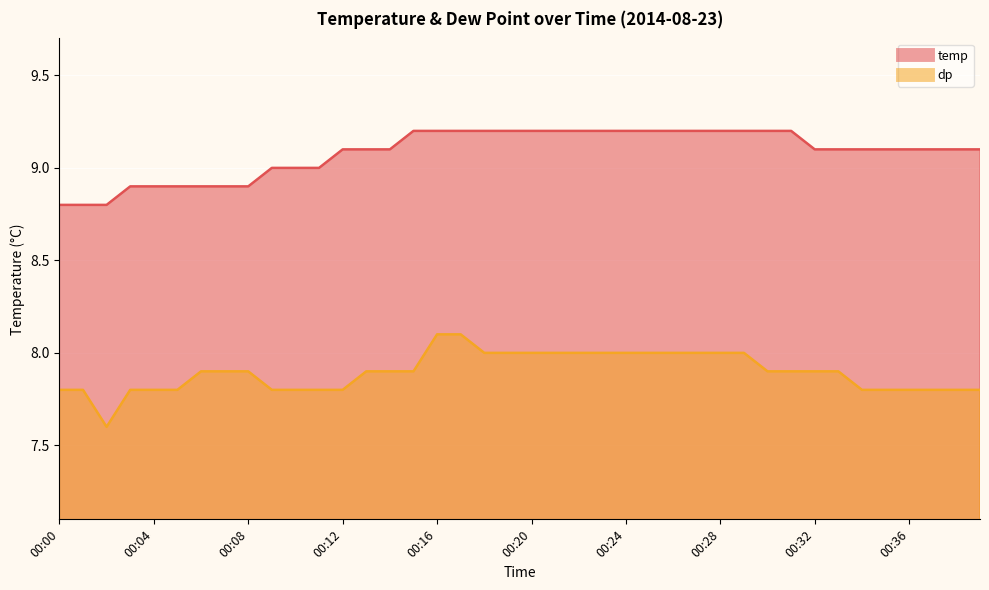

True or false: temp has a value of 11.9 at 00:39.

False